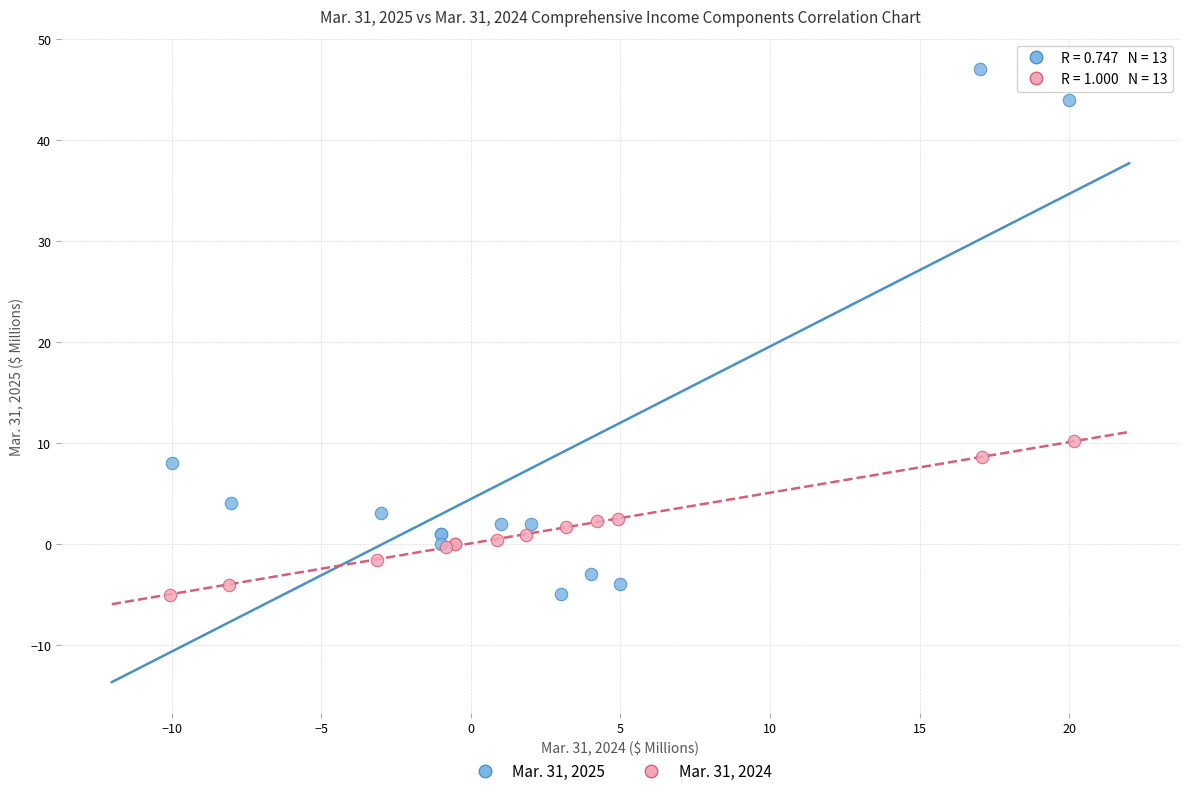

Which series has the largest Y range (max minus min)?

Mar. 31, 2025